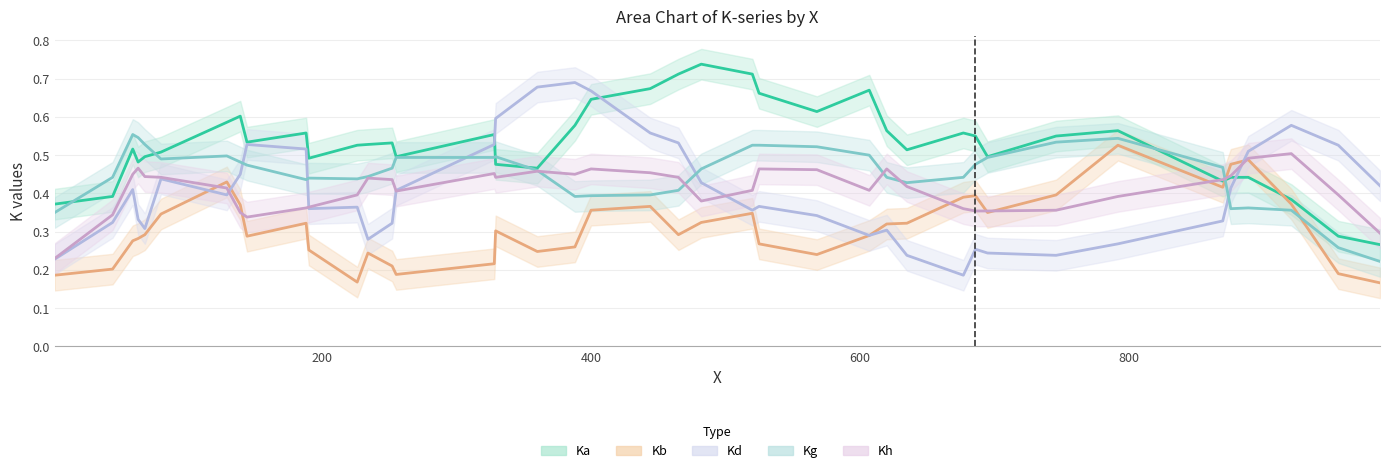

Reading left to right, transcribe all the data shown in this chart.

Ka (trend): 0.4	0.4	0.5	0.5	0.5	0.5	0.6	0.6	0.5	0.6	0.5	0.5	0.5	0.5	0.5	0.6	0.5	0.5	0.6	0.6	0.7	0.7	0.7	0.7	0.7	0.6	0.7	0.6	0.5	0.6	0.6	0.5	0.6	0.6	0.4	0.4	0.4	0.4	0.3	0.3
Kb (trend): 0.2	0.2	0.3	0.3	0.3	0.3	0.4	0.4	0.3	0.3	0.3	0.2	0.2	0.2	0.2	0.2	0.3	0.2	0.3	0.4	0.4	0.3	0.3	0.3	0.3	0.2	0.3	0.3	0.3	0.4	0.4	0.4	0.4	0.5	0.4	0.5	0.5	0.4	0.2	0.2
Kd (trend): 0.2	0.3	0.4	0.3	0.3	0.4	0.4	0.4	0.5	0.5	0.4	0.4	0.3	0.3	0.4	0.5	0.6	0.7	0.7	0.7	0.6	0.5	0.4	0.4	0.4	0.3	0.3	0.3	0.2	0.2	0.3	0.2	0.2	0.3	0.3	0.4	0.5	0.6	0.5	0.4
Kg (trend): 0.4	0.4	0.6	0.5	0.5	0.5	0.5	0.5	0.5	0.4	0.4	0.4	0.4	0.5	0.5	0.5	0.5	0.5	0.4	0.4	0.4	0.4	0.5	0.5	0.5	0.5	0.5	0.4	0.4	0.4	0.5	0.5	0.5	0.5	0.5	0.4	0.4	0.4	0.3	0.2
Kh (trend): 0.2	0.3	0.4	0.5	0.4	0.4	0.4	0.3	0.3	0.4	0.4	0.4	0.4	0.4	0.4	0.5	0.4	0.5	0.5	0.5	0.5	0.4	0.4	0.4	0.5	0.5	0.4	0.5	0.4	0.4	0.4	0.4	0.4	0.4	0.4	0.4	0.5	0.5	0.4	0.3